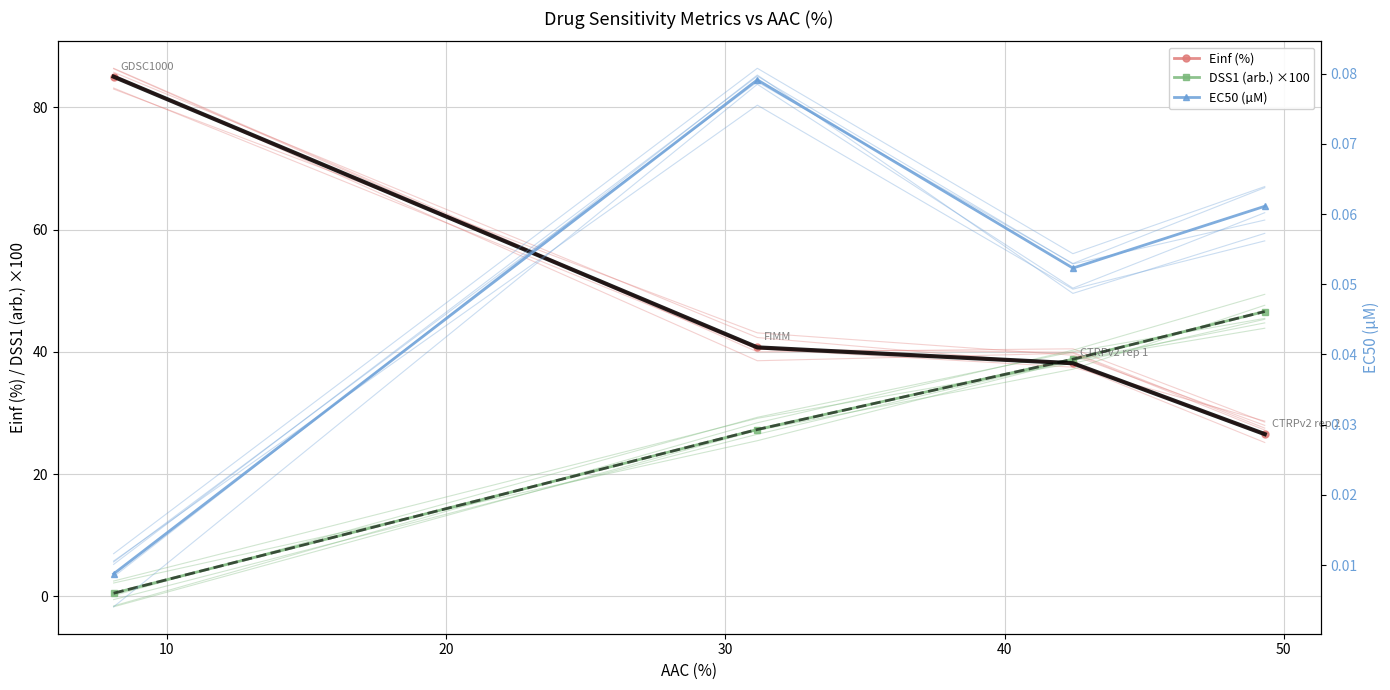

What is the value of the EC50 (µM) point at the 4th from the left?

0.1